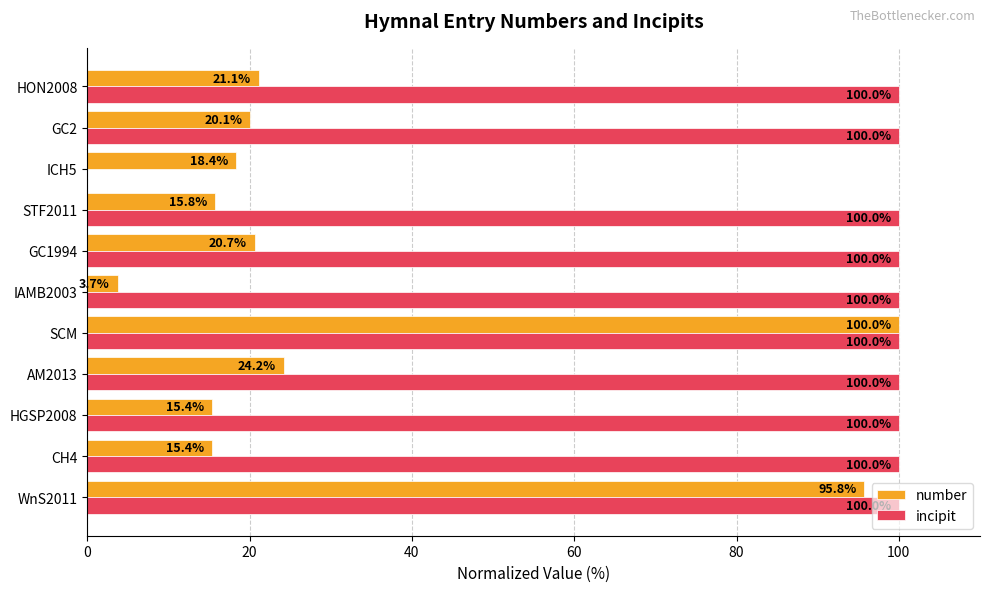

Which series has the largest range (max minus min)?

incipit